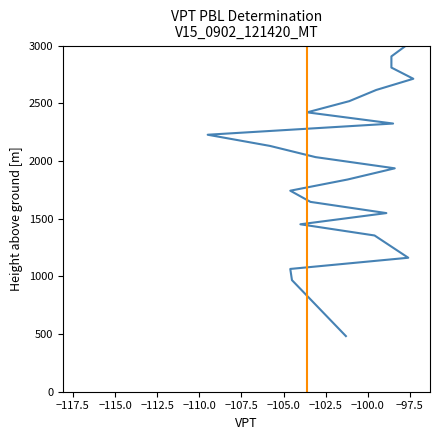

True or false: the data shows 0 at −120.0.

False